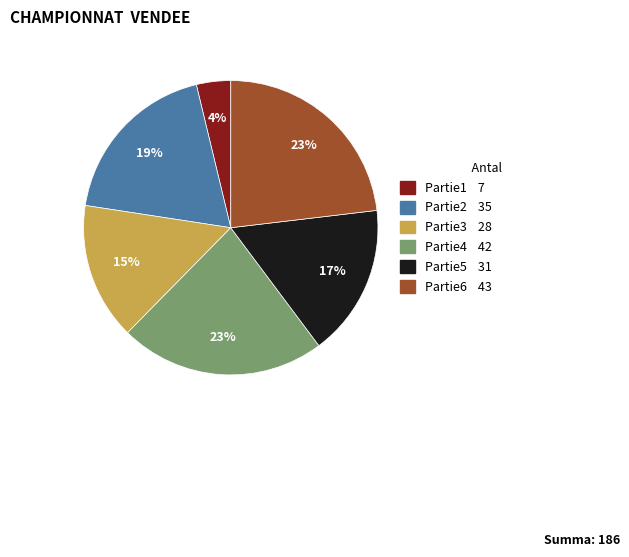

To the nearest percent, what is the difference between the largest and smallest slice percentages?

19%